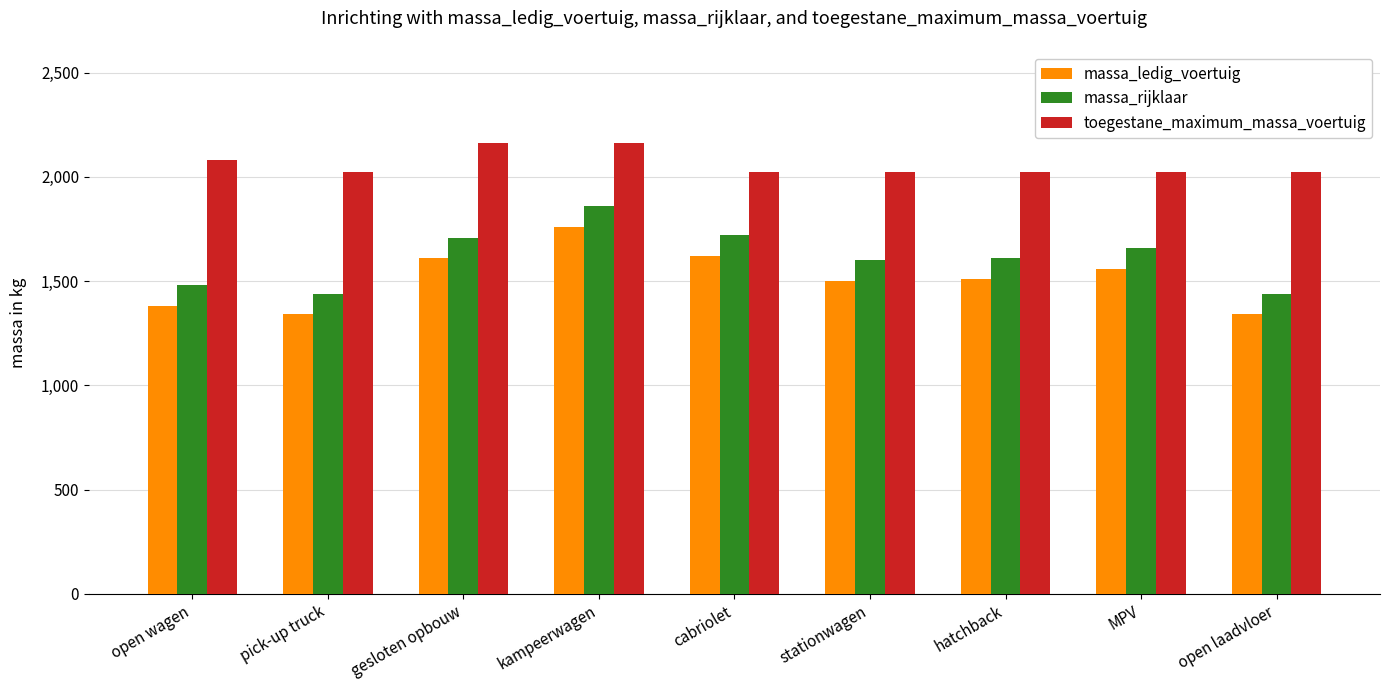

What is the sum of all massa_ledig_voertuig values?

13622